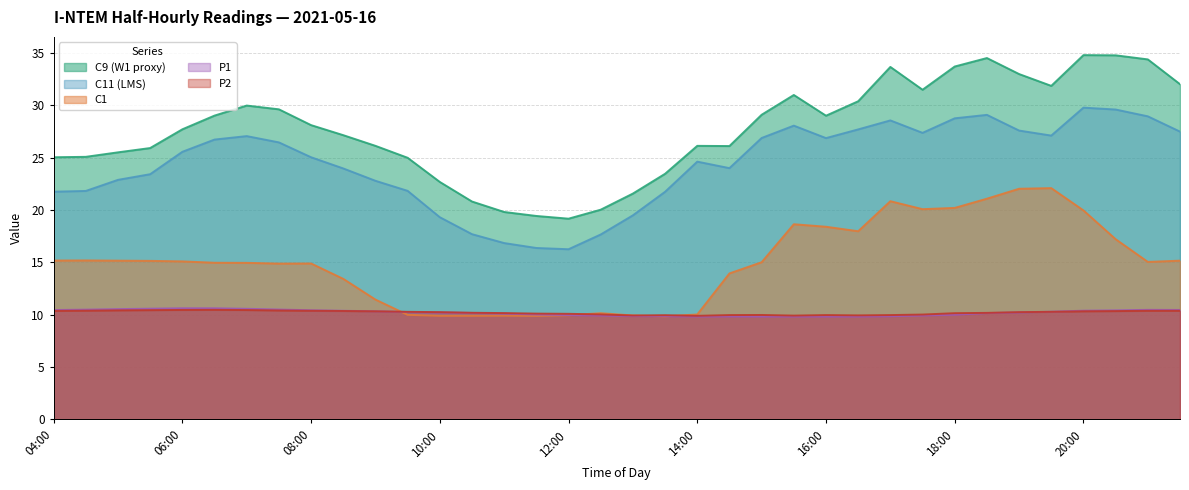

List the series in order of their peak value, highest first.

C9 (W1 proxy), C11 (LMS), C1, P1, P2